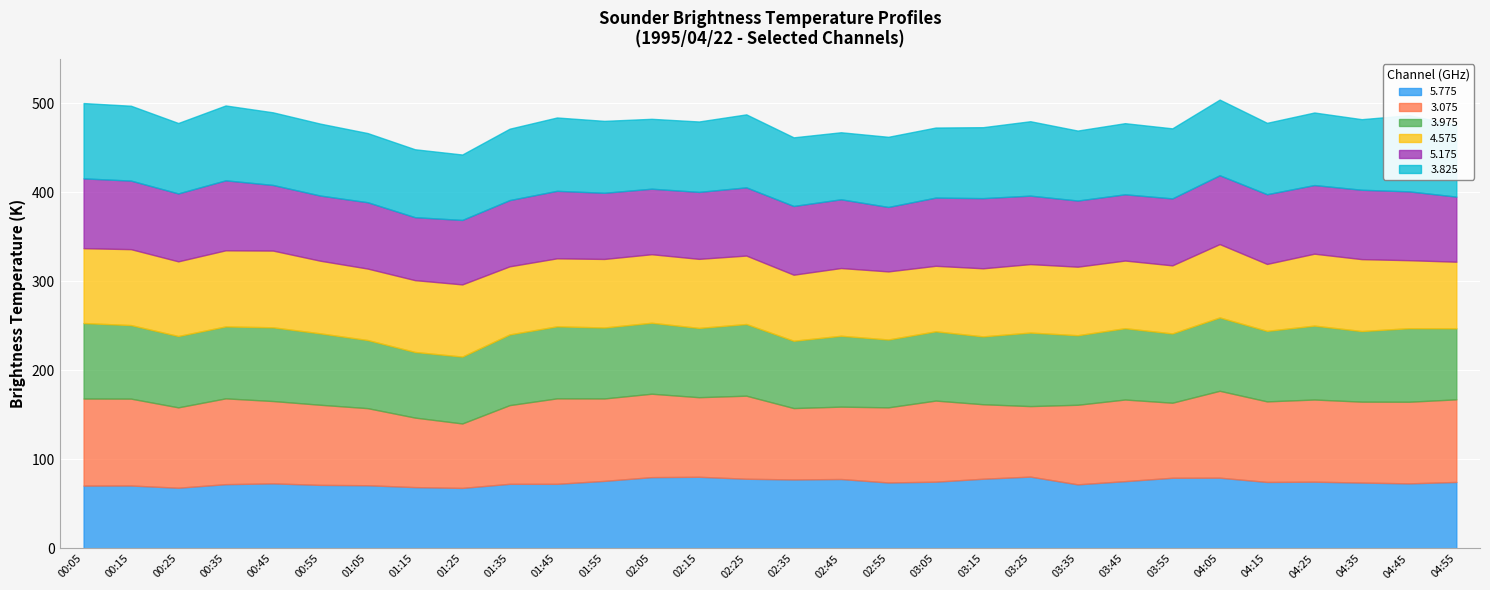

Reading right to left, extract all data points from this chart.

5.775: 74.6	73.0	73.9	74.9	74.6	79.4	79.3	75.5	71.9	80.6	78.2	74.9	74.0	77.9	77.4	78.2	80.4	80.0	75.8	72.5	72.5	67.9	68.8	70.9	71.3	73.0	72.1	68.1	70.6	70.5
3.075: 92.8	91.7	90.9	92.3	90.5	97.6	84.3	91.7	89.4	79.2	83.7	91.1	84.4	81.3	80.2	93.3	89.4	93.7	92.6	96.0	88.4	72.4	78.1	86.6	90.0	92.5	96.4	90.3	97.6	97.8
3.975: 79.8	82.6	79.3	83.0	79.2	82.4	77.8	80.1	78.1	82.6	76.2	77.8	76.2	79.6	75.6	80.5	77.8	79.7	79.7	80.9	79.4	75.1	73.7	76.5	80.2	82.8	80.8	80.1	82.6	84.8
4.575: 74.8	76.4	80.8	80.8	75.2	82.4	76.5	76.0	77.0	76.9	76.5	73.6	76.5	76.1	74.2	76.9	77.6	77.0	77.0	76.4	76.5	81.1	80.7	80.3	81.6	86.2	85.5	83.9	85.3	84.1
5.175: 73.1	77.3	77.9	77.1	78.3	77.3	75.2	74.4	74.3	76.9	78.8	76.6	72.4	77.2	77.2	76.6	75.2	73.6	74.3	75.8	74.4	72.4	70.7	74.5	73.2	73.7	78.6	76.3	77.0	78.4
3.825: 80.5	85.6	79.3	81.5	80.2	85.0	78.7	79.9	78.6	83.6	79.7	78.7	78.8	75.3	77.1	82.0	79.1	78.5	80.8	82.4	80.2	73.5	76.3	77.7	80.8	81.6	84.1	79.1	84.1	84.6